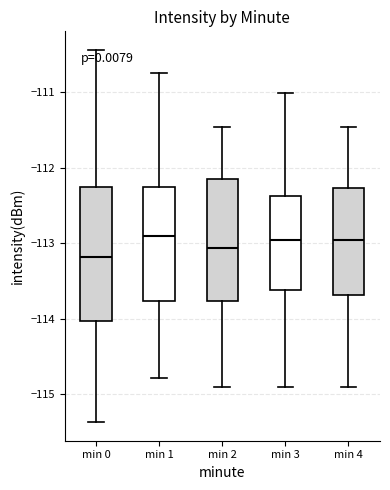

Reading left to right, read every box against the y-axis: the position of its median line, the range the box covers, and the ends of its whiskers. The values are not printed on the chart, so give them approximately, as read against the axis.

min 0: median -113.2, box -114.0 to -112.3, whiskers -115.4 to -110.4
min 1: median -112.9, box -113.8 to -112.2, whiskers -114.8 to -110.7
min 2: median -113.1, box -113.8 to -112.2, whiskers -114.9 to -111.5
min 3: median -113.0, box -113.6 to -112.4, whiskers -114.9 to -111.0
min 4: median -113.0, box -113.7 to -112.3, whiskers -114.9 to -111.5